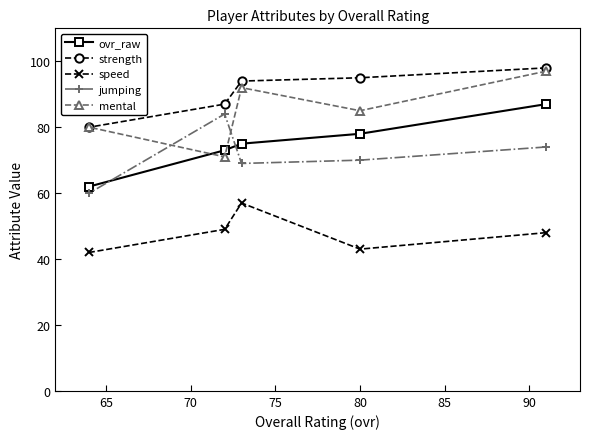

What is the value of the ovr_raw point at the 1st from the left?

62